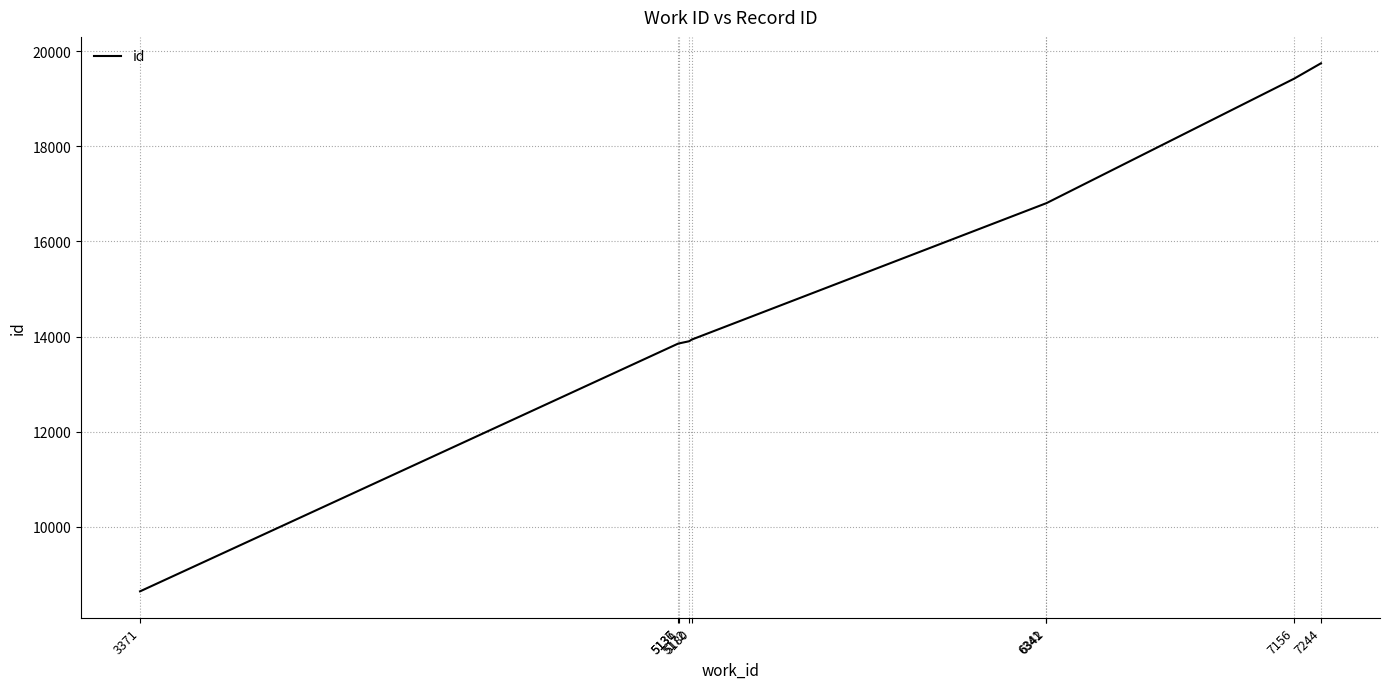

What is the difference between the maximum and minimum values?

11095